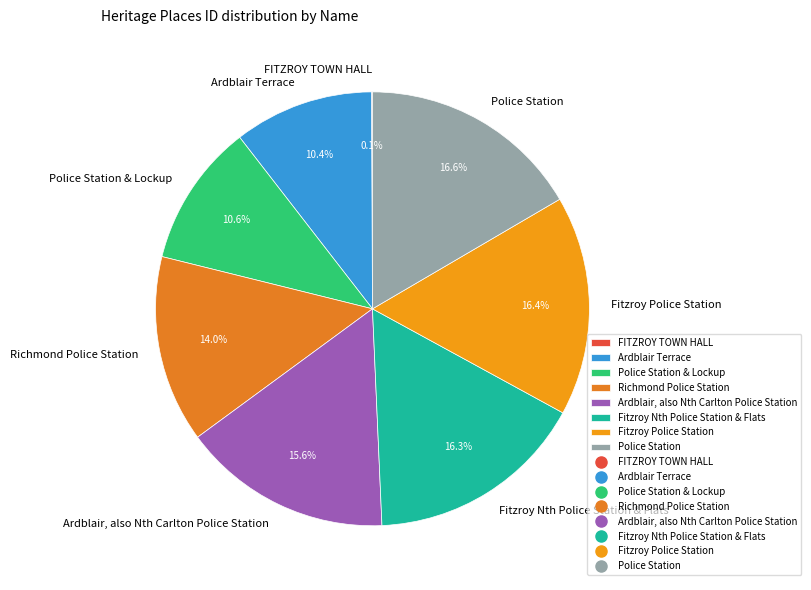

The Fitzroy Police Station slice represents 29% of the pie. True or false?

False